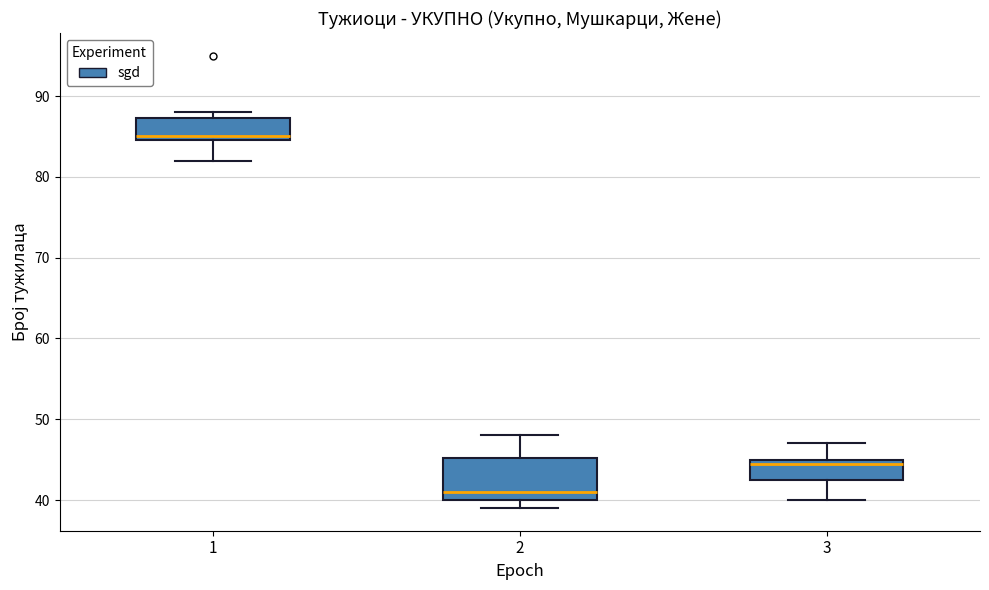

Reading left to right, read every box against the y-axis: the position of its median line, the range the box covers, and the ends of its whiskers. The values are not printed on the chart, so give them approximately, as read against the axis.

1: median 85 (just above the box's lower edge), box 85 to 87, whiskers 82 to 88
2: median 41, box 40 to 45, whiskers 39 to 48
3: median 45 (just below the box's upper edge), box 43 to 45, whiskers 40 to 47